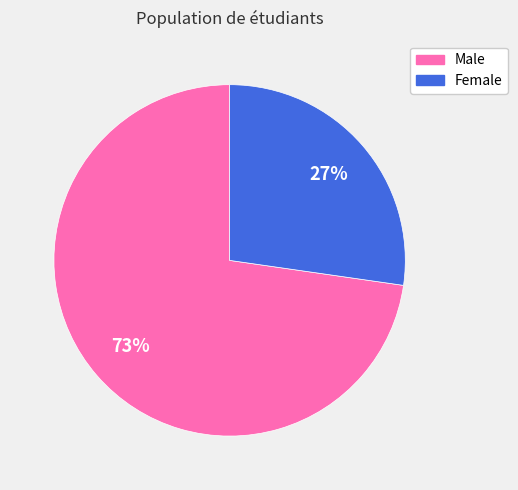

The Male slice represents 73% of the pie. True or false?

True